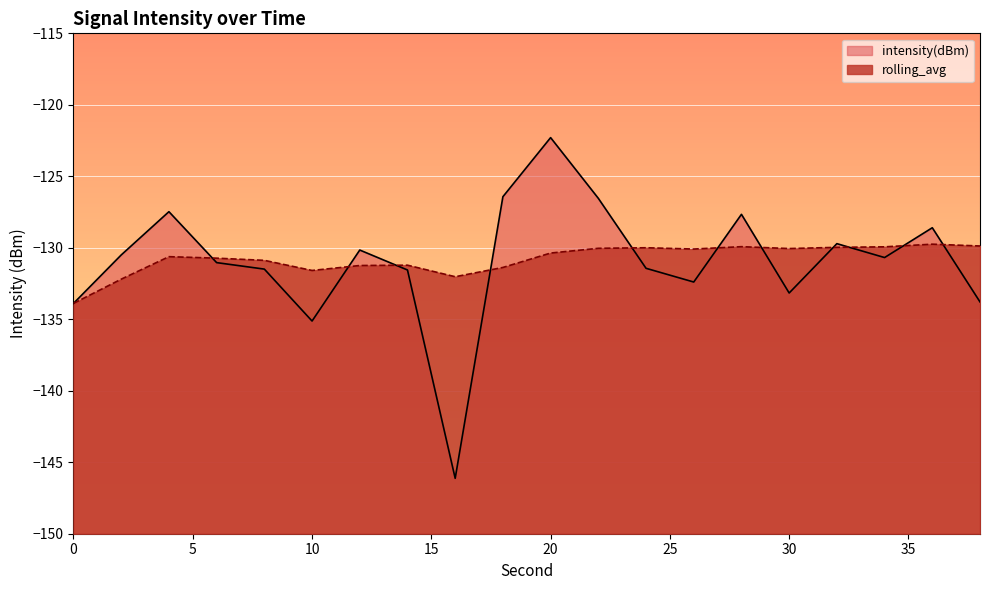

True or false: rolling_avg has more than 1 interior local peaks.

True